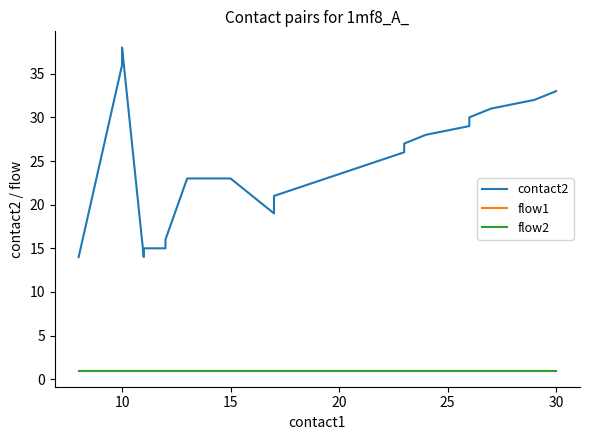

True or false: flow1 and flow2 cross at least once.

False